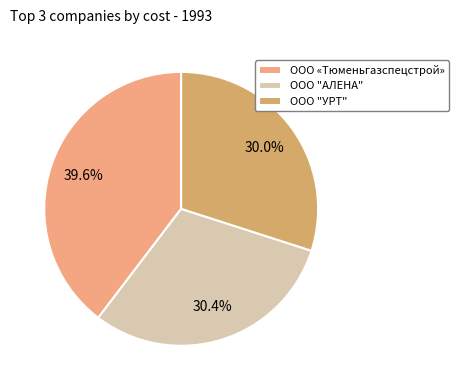

What is the largest slice in the pie chart?

ООО «Тюменьгазспецстрой»